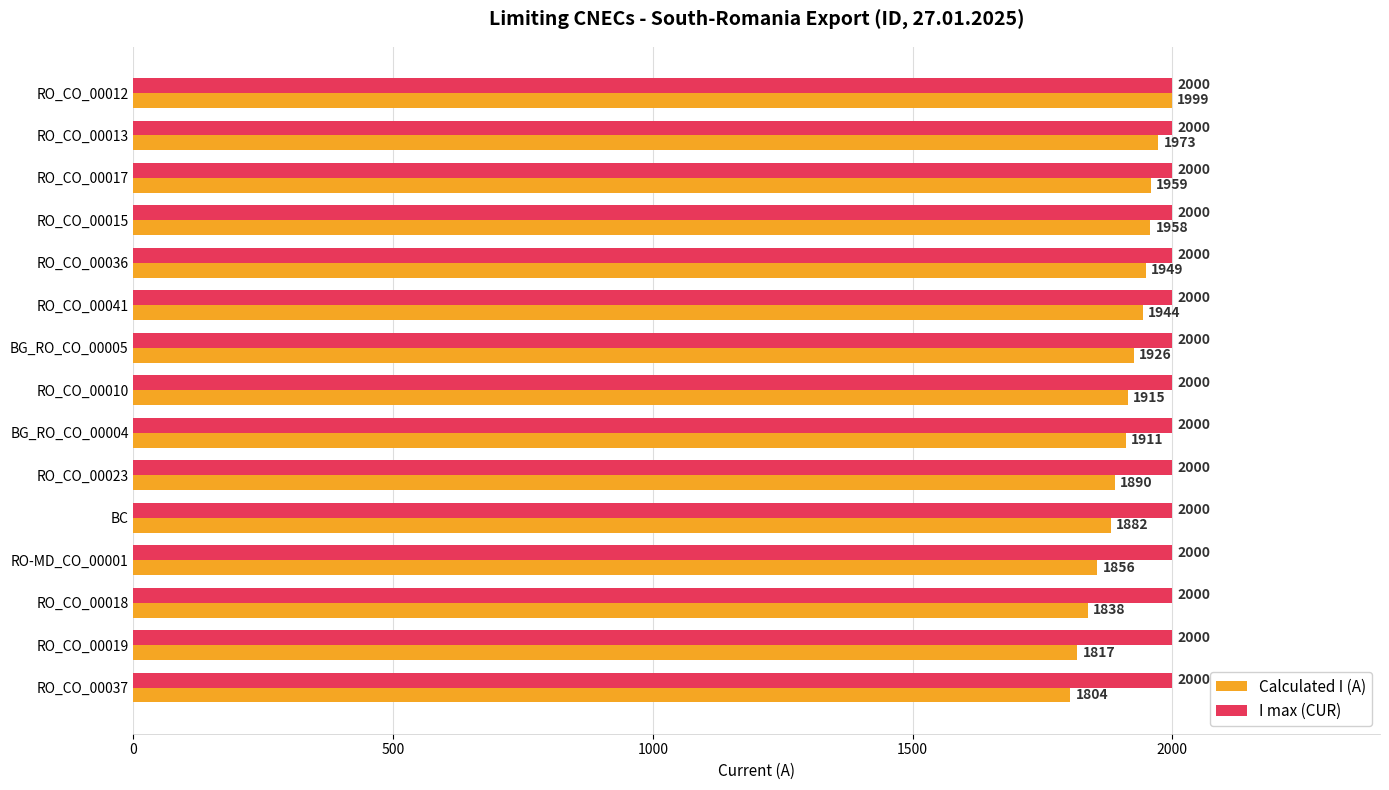

How many categories are shown in the chart?

15